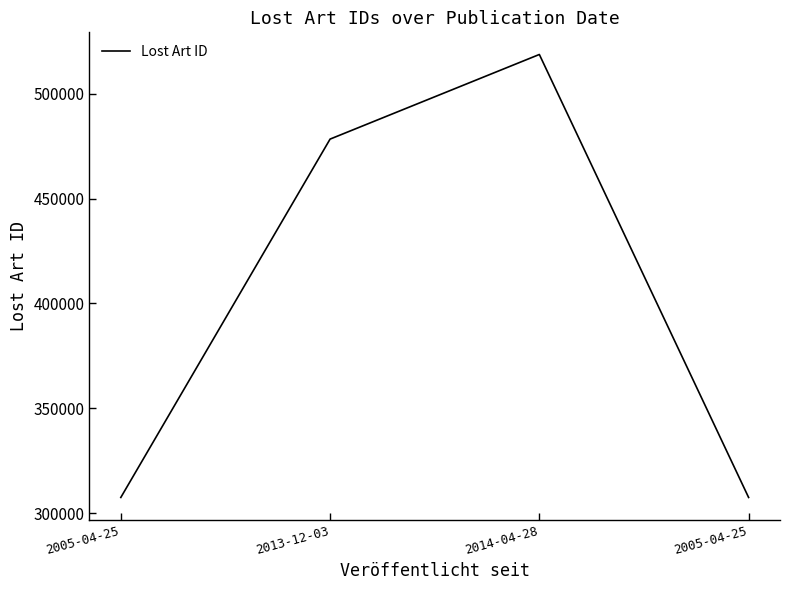

Is this an area chart (filled region under the line)?

No